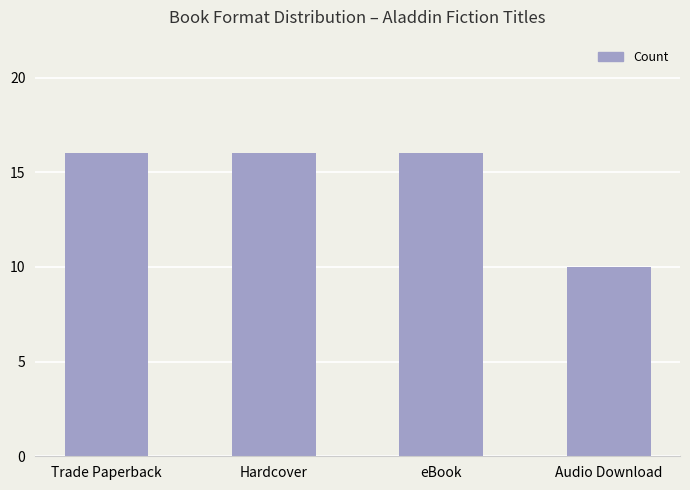

Count the number of categories in the chart.

4